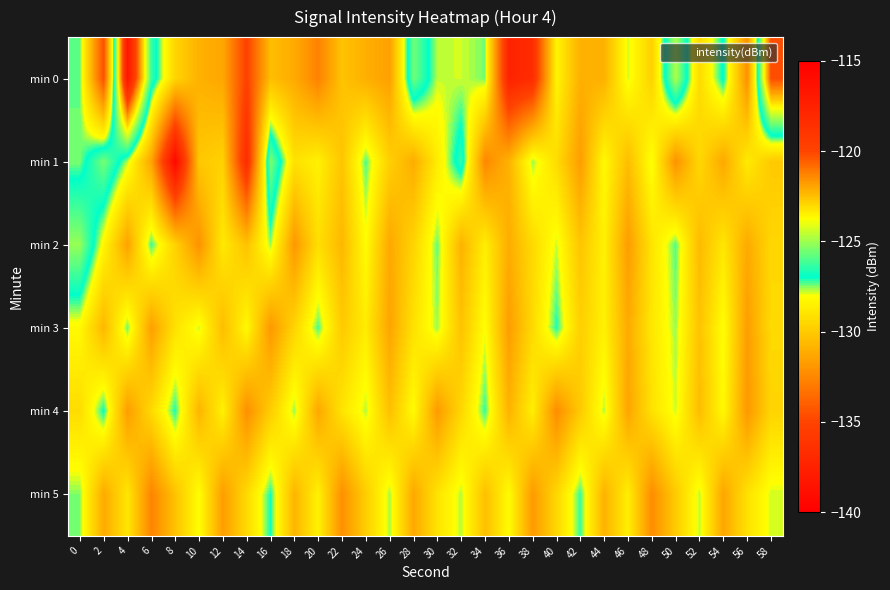

Reading left to right, what are all the values shown in this chart?

min 0: 0=-127.4	2=-134.6	4=-116.6	6=-126.3	8=-129.6	10=-130.9	12=-131.3	14=-135.2	16=-130.5	18=-131.2	20=-132.7	22=-130.3	24=-131.0	26=-131.6	28=-125.6	30=-127.8	32=-127.8	34=-127.5	36=-137.4	38=-136.7	40=-128.4	42=-131.0	44=-130.9	46=-127.8	48=-129.7	50=-124.7	52=-129.4	54=-126.8	56=-132.2	58=-120.2
min 1: 0=-127.5	2=-125.5	4=-127.7	6=-131.4	8=-139.4	10=-130.1	12=-129.7	14=-136.7	16=-125.4	18=-129.1	20=-128.5	22=-130.2	24=-127.3	26=-129.8	28=-131.1	30=-128.7	32=-126.4	34=-132.5	36=-130.9	38=-127.6	40=-129.3	42=-131.7	44=-128.2	46=-130.5	48=-127.9	50=-132.1	52=-129.4	54=-131.2	56=-128.8	58=-130.1
min 2: 0=-125.1	2=-128.3	4=-131.5	6=-127.2	8=-129.7	10=-132.1	12=-128.8	14=-130.3	16=-127.6	18=-131.9	20=-129.2	22=-130.7	24=-128.1	26=-131.3	28=-129.6	30=-127.4	32=-130.9	34=-128.6	36=-131.1	38=-129.4	40=-127.8	42=-130.2	44=-128.5	46=-131.7	48=-129.0	50=-127.3	52=-130.6	54=-128.9	56=-131.2	58=-129.5
min 3: 0=-128.2	2=-130.7	4=-127.4	6=-131.6	8=-129.1	10=-127.8	12=-130.5	14=-128.2	16=-131.9	18=-129.6	20=-127.3	22=-130.0	24=-128.7	26=-131.4	28=-129.1	30=-127.6	32=-130.3	34=-128.0	36=-131.7	38=-129.4	40=-127.1	42=-129.8	44=-128.5	46=-131.2	48=-128.9	50=-127.6	52=-130.3	54=-128.0	56=-131.7	58=-129.4
min 4: 0=-129.3	2=-127.0	4=-131.7	6=-129.4	8=-127.1	10=-130.8	12=-128.5	14=-132.2	16=-129.9	18=-127.6	20=-131.3	22=-129.0	24=-127.7	26=-130.4	28=-128.1	30=-131.8	32=-129.5	34=-127.2	36=-130.9	38=-128.6	40=-132.3	42=-130.0	44=-127.7	46=-131.4	48=-129.1	50=-127.8	52=-130.5	54=-128.2	56=-131.9	58=-129.6
min 5: 0=-127.5	2=-131.2	4=-128.9	6=-132.6	8=-130.3	10=-128.0	12=-131.7	14=-129.4	16=-127.1	18=-130.8	20=-128.5	22=-132.2	24=-129.9	26=-127.6	28=-131.3	30=-129.0	32=-127.7	34=-130.4	36=-128.1	38=-131.8	40=-129.5	42=-127.2	44=-130.9	46=-128.6	48=-132.3	50=-130.0	52=-127.7	54=-131.4	56=-129.1	58=-127.8